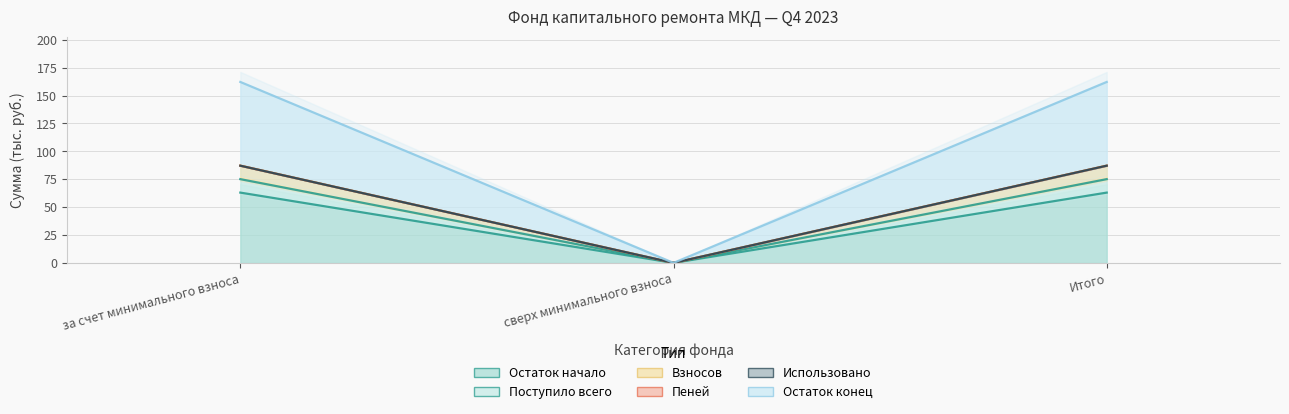

Does the chart display data point markers on the line(s)?

No